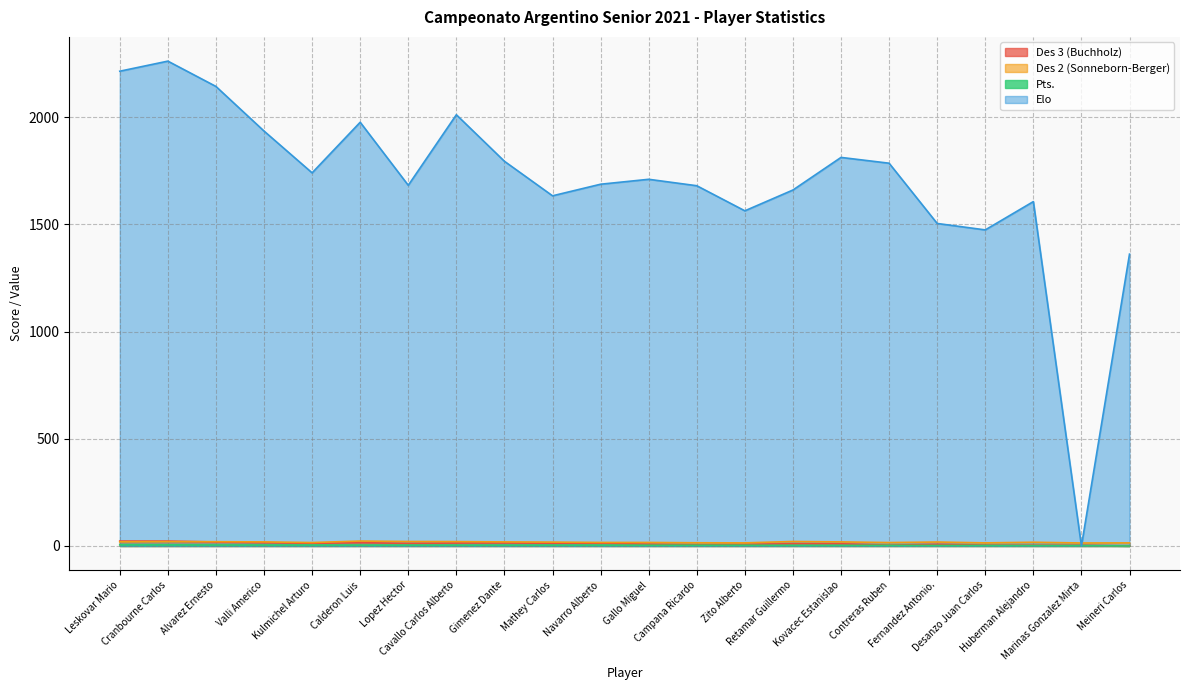

Is the value of Elo at Zito Alberto greater than the value of Des 3 (Buchholz) at Calderon Luis?

Yes